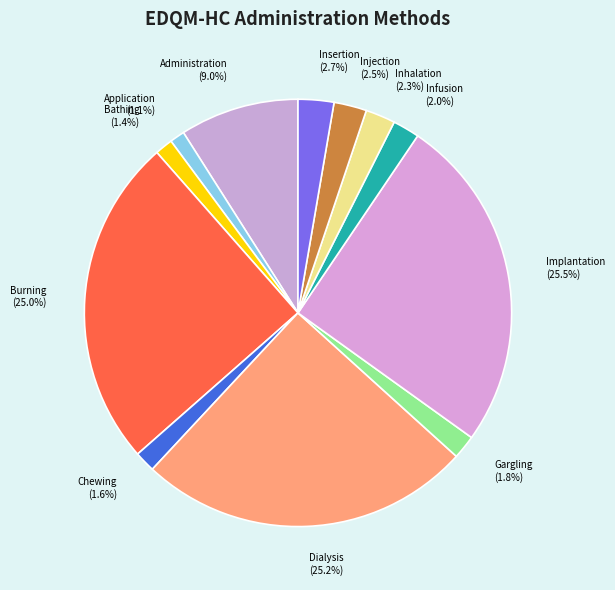

Approximately how many times larger is the value at Insertion compared to Chewing?

1.7